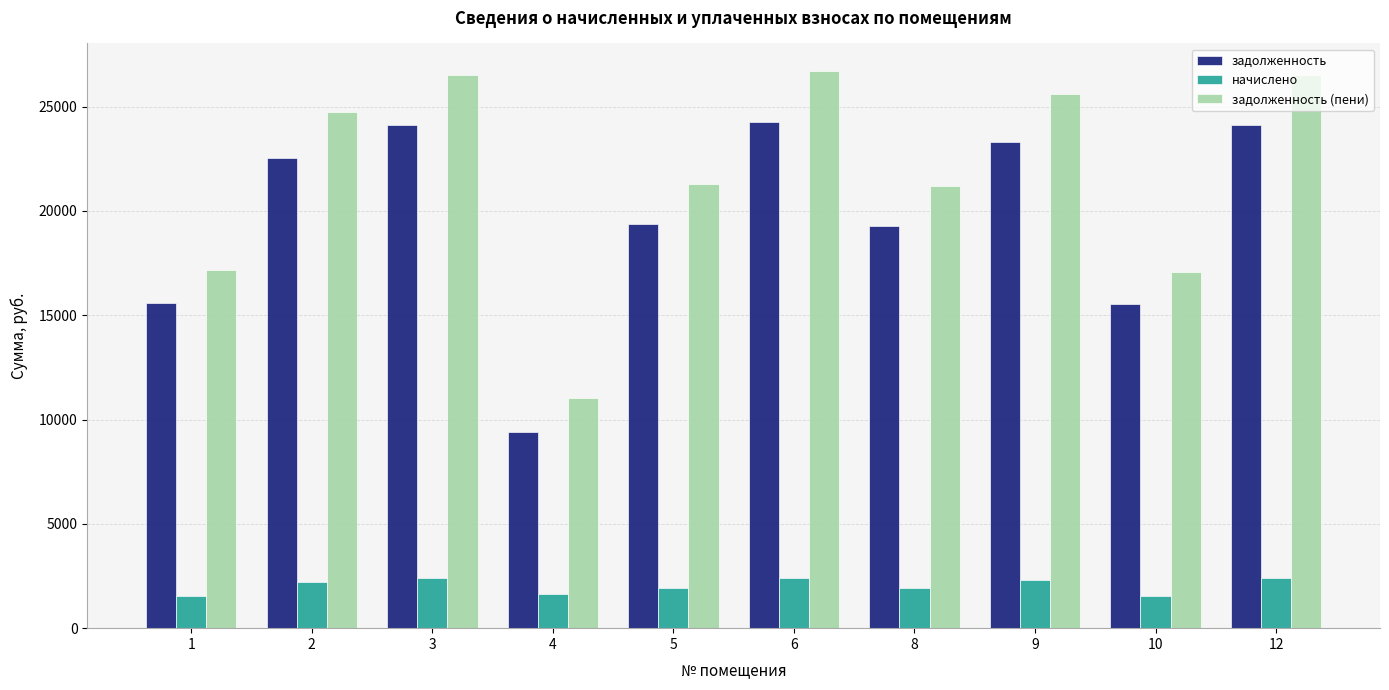

What is the total value across all series at 4?

22018.8